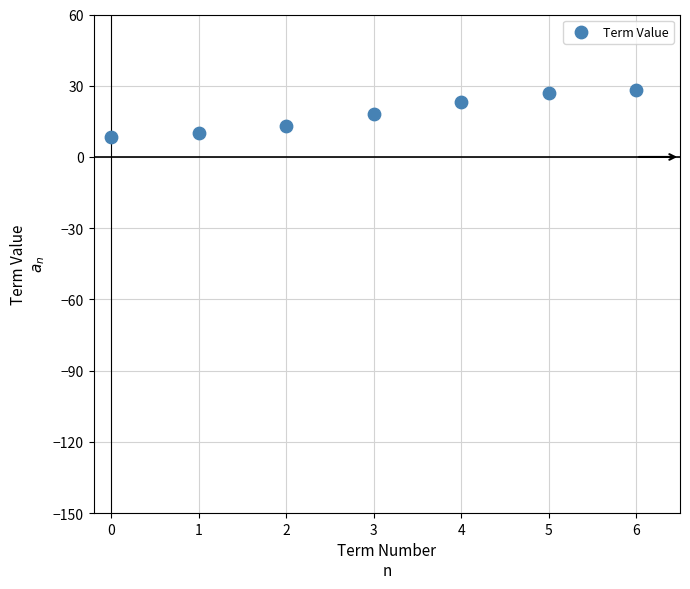

What is the range of Y values (max minus min)?

19.7